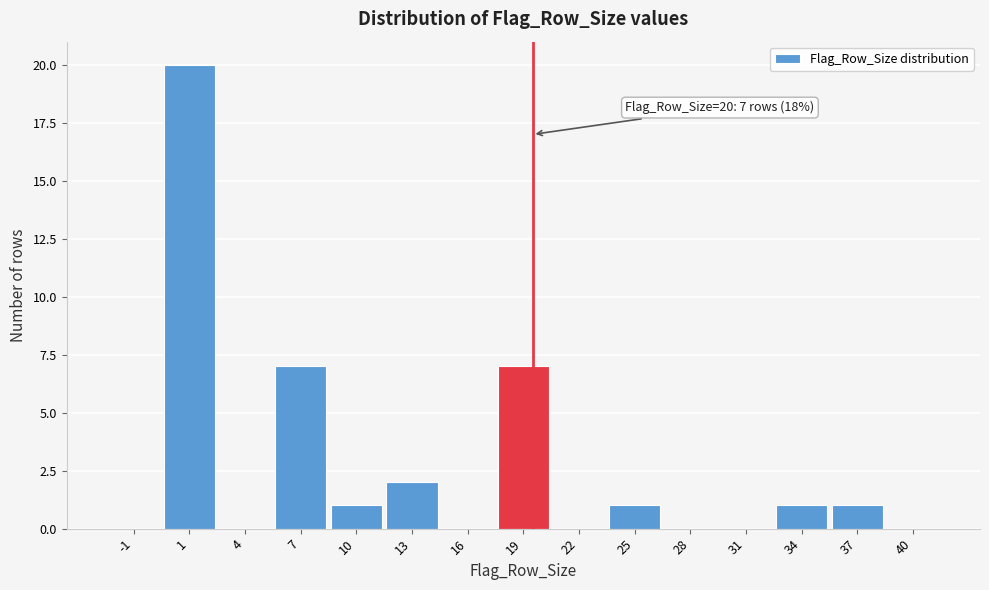

Reading left to right, transcribe all the data shown in this chart.

-1=0	1=20	4=0	7=7	10=1	13=2	16=0	19=7	22=0	25=1	28=0	31=0	34=1	37=1	40=0